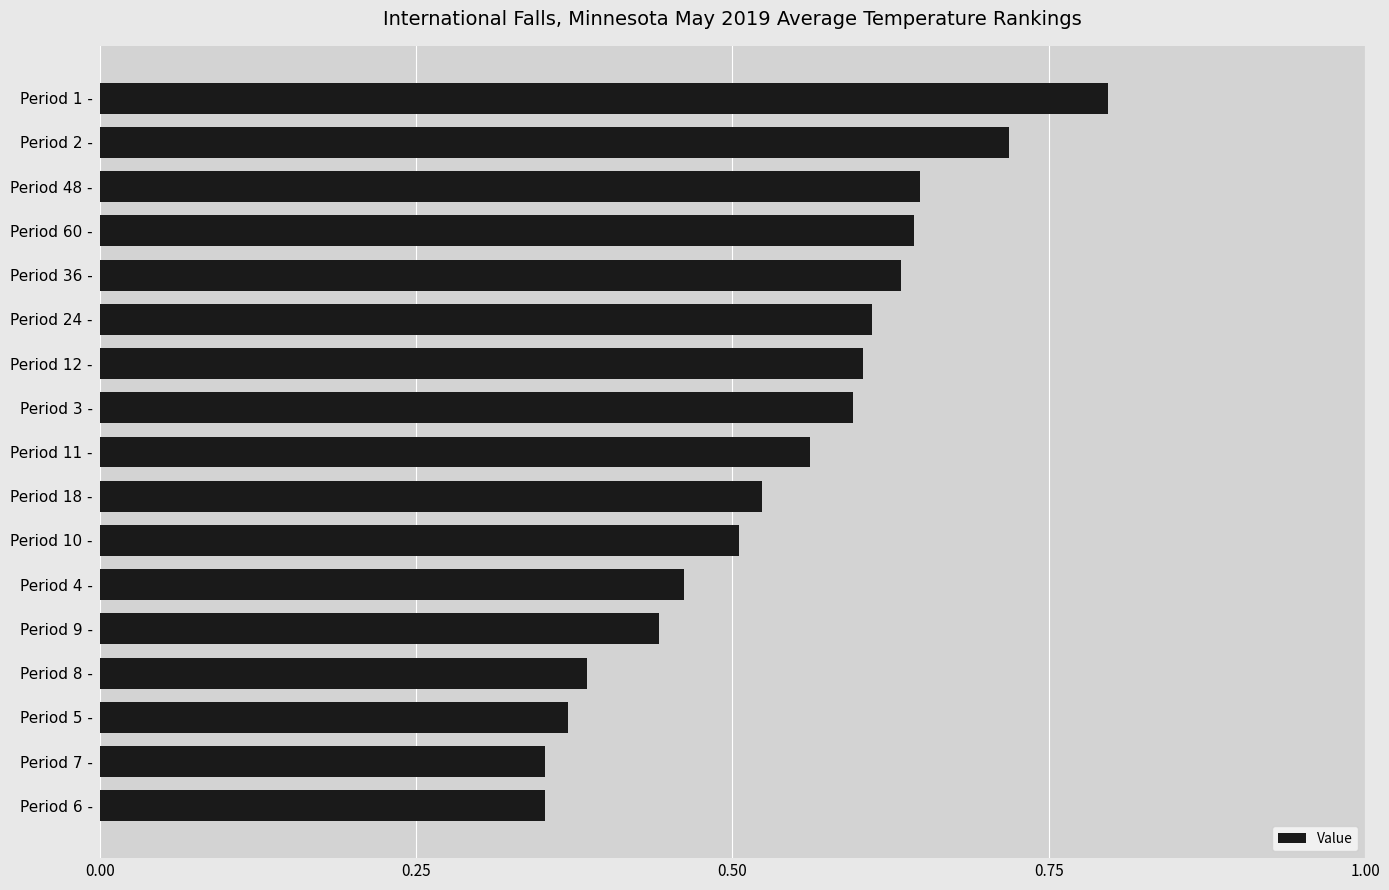

What position from the bottom is Period 11 -?

9